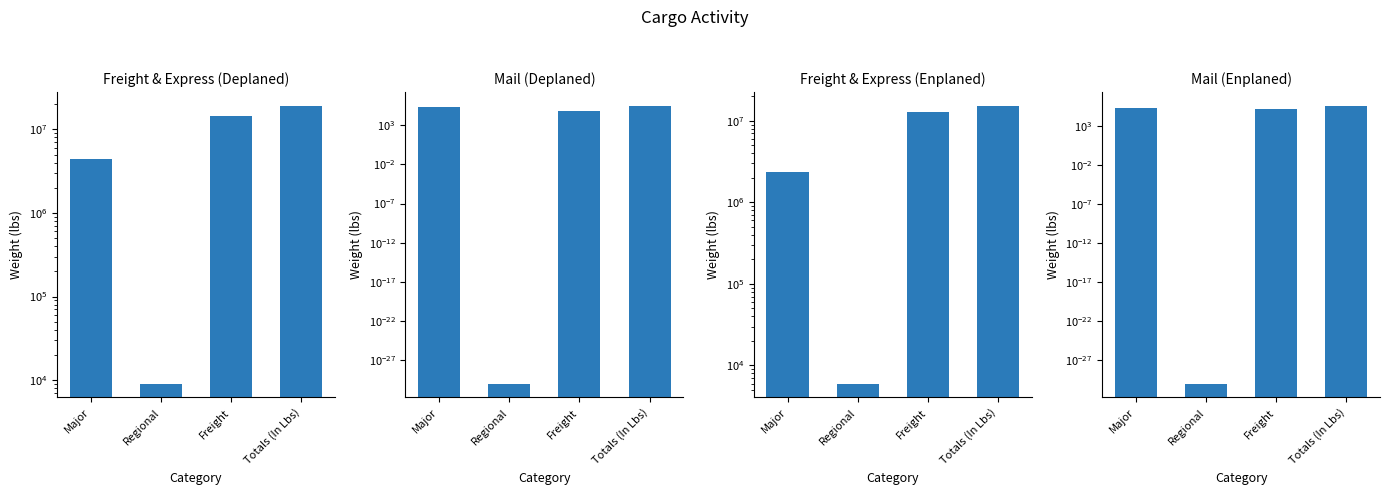

Between Major and Freight, which series saw the biggest shift?

Freight & Express (Enplaned)